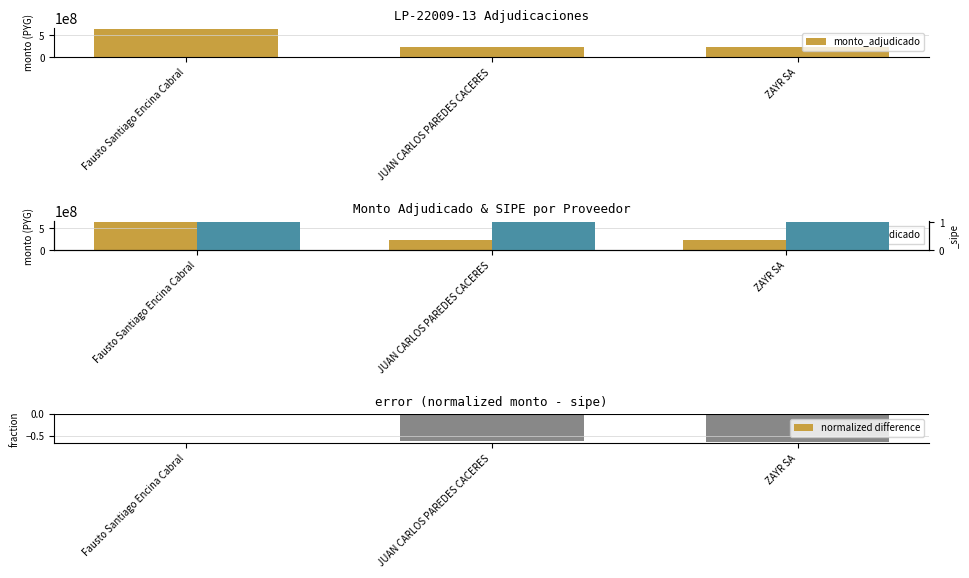

What is the value of the normalized difference bar at the 3rd from the left?

-0.6